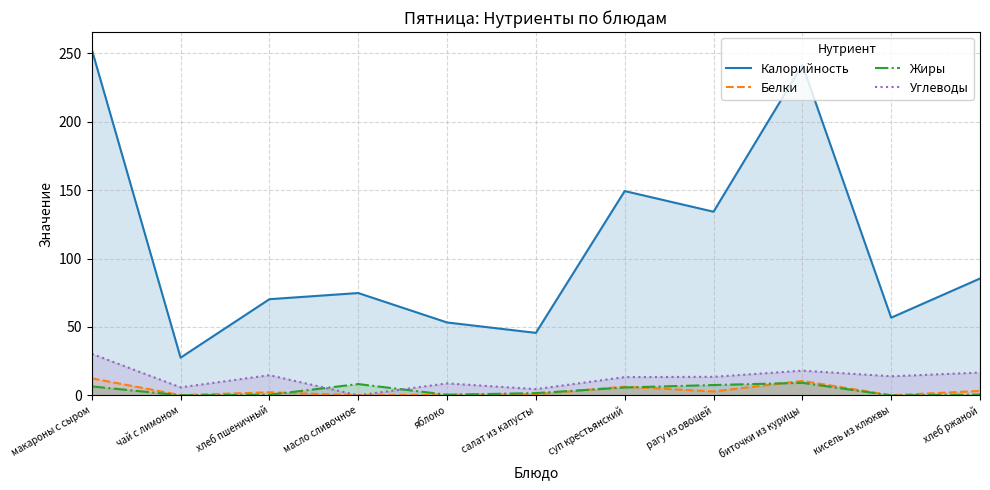

Is the value of Жиры at биточки из курицы greater than the value of Углеводы at масло сливочное?

Yes